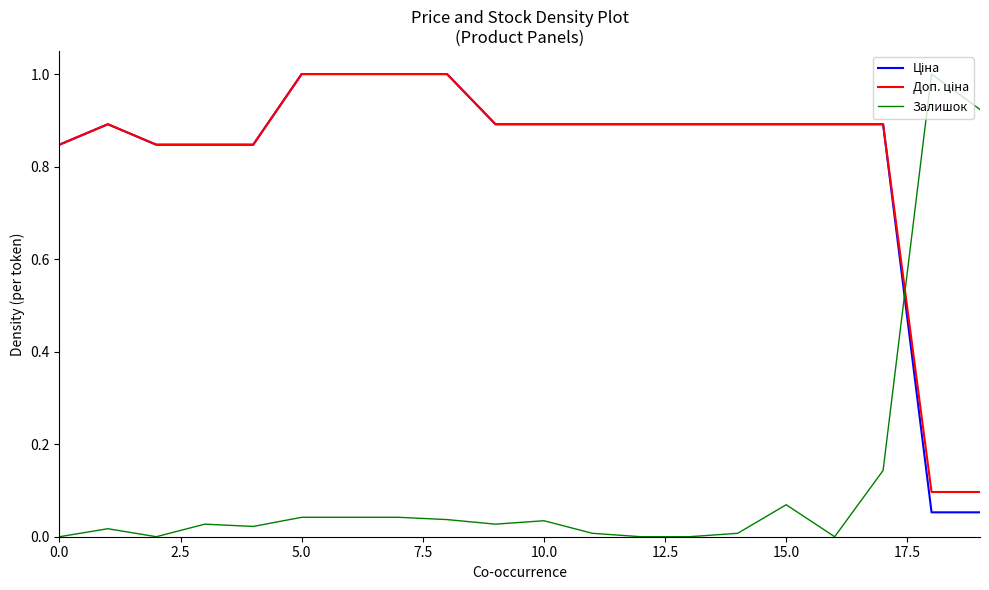

What is the maximum value for Залишок?

1.0